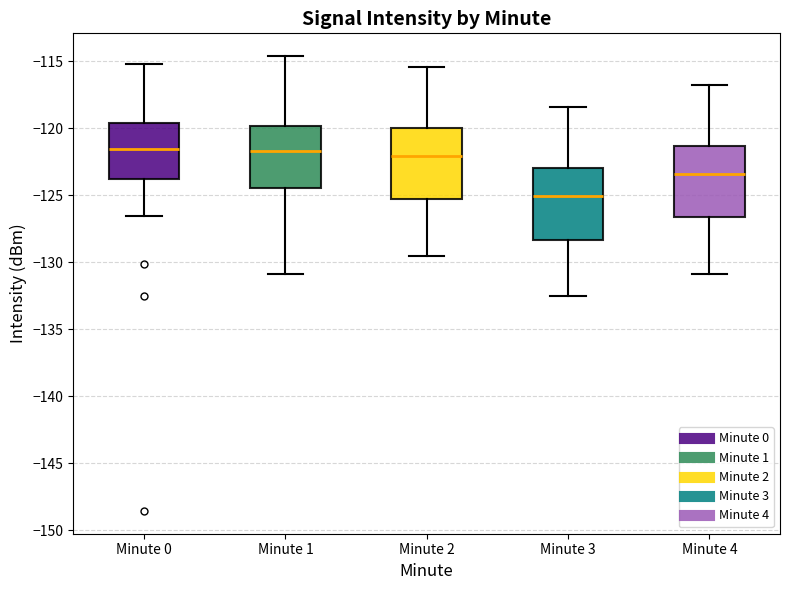

Reading left to right, read every box against the y-axis: the position of its median line, the range the box covers, and the ends of its whiskers. The values are not printed on the chart, so give them approximately, as read against the axis.

Minute 0: median -121.5, box -124.0 to -119.5, whiskers -126.5 to -115.0
Minute 1: median -121.5, box -124.5 to -120.0, whiskers -131.0 to -114.5
Minute 2: median -122.0, box -125.0 to -120.0, whiskers -129.5 to -115.5
Minute 3: median -125.0, box -128.5 to -123.0, whiskers -132.5 to -118.5
Minute 4: median -123.5, box -126.5 to -121.5, whiskers -131.0 to -117.0